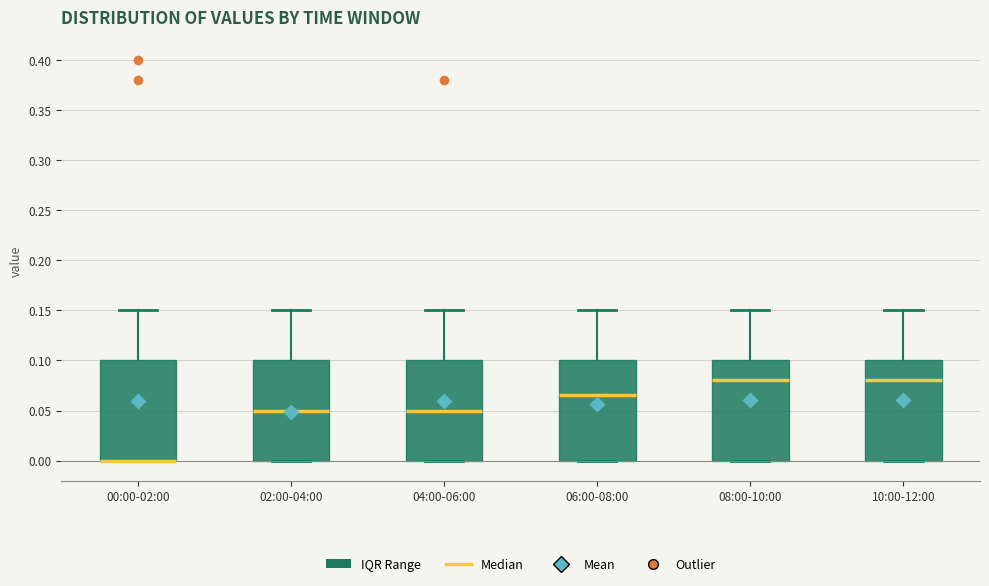

Reading left to right, read every box against the y-axis: the position of its median line, the range the box covers, and the ends of its whiskers. The values are not printed on the chart, so give them approximately, as read against the axis.

00:00-02:00: median 0.000 (drawn on the box's lower edge), box 0.000 to 0.100, whiskers 0.000 to 0.150
02:00-04:00: median 0.050, box 0.000 to 0.100, whiskers 0.000 to 0.150
04:00-06:00: median 0.050, box 0.000 to 0.100, whiskers 0.000 to 0.150
06:00-08:00: median 0.065, box 0.000 to 0.100, whiskers 0.000 to 0.150
08:00-10:00: median 0.080, box 0.000 to 0.100, whiskers 0.000 to 0.150
10:00-12:00: median 0.080, box 0.000 to 0.100, whiskers 0.000 to 0.150